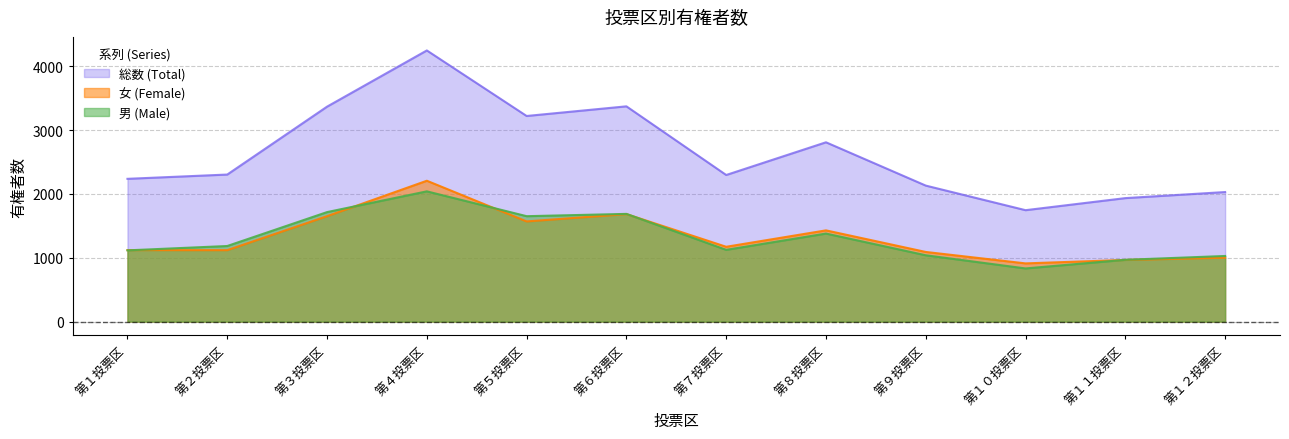

What are all the series names shown in the legend?

総数 (Total), 女 (Female), 男 (Male)